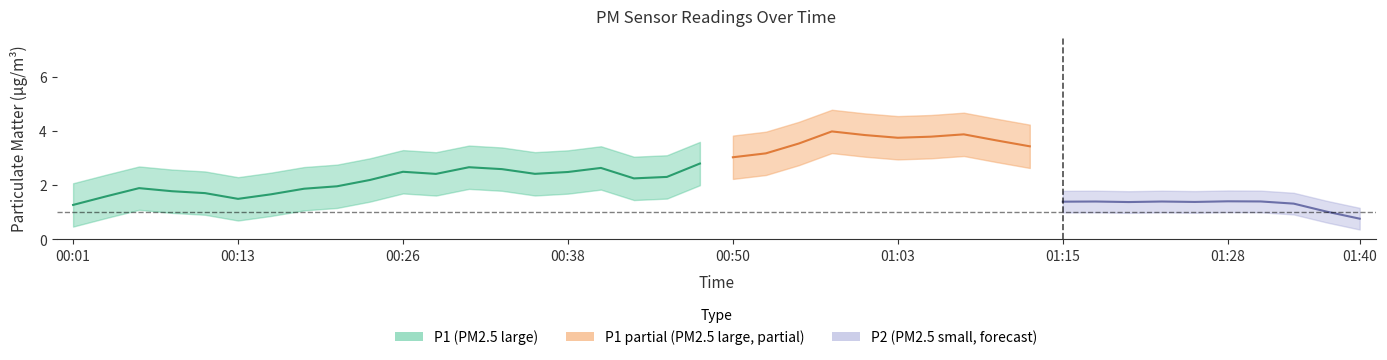

True or false: P2 has a value of 1.7 at 00:28.

False